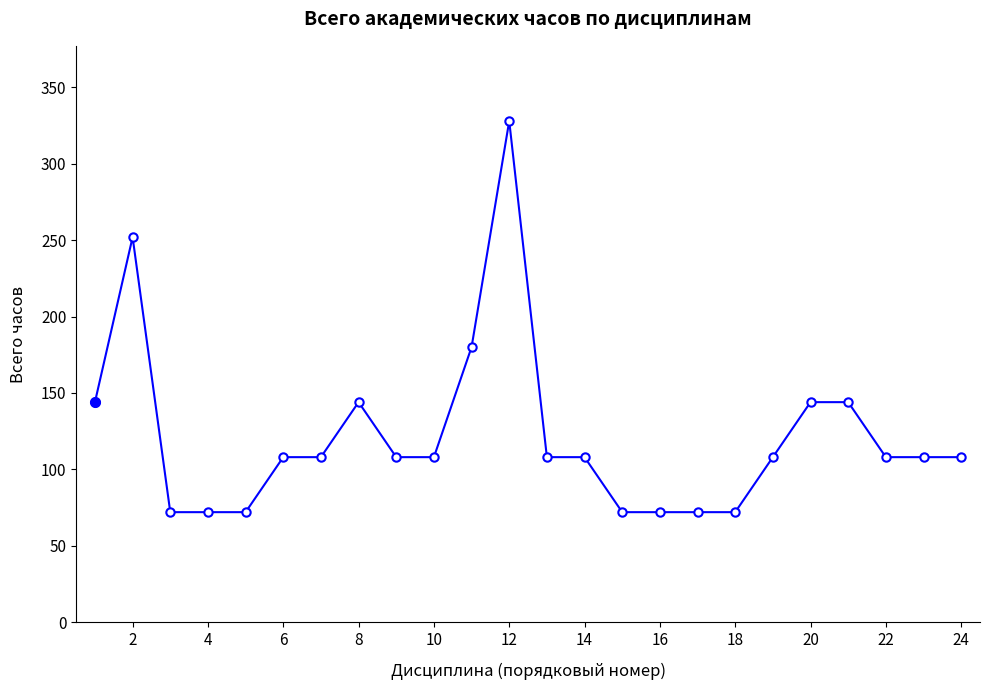

True or false: the data has more than 0 interior local peaks.

True